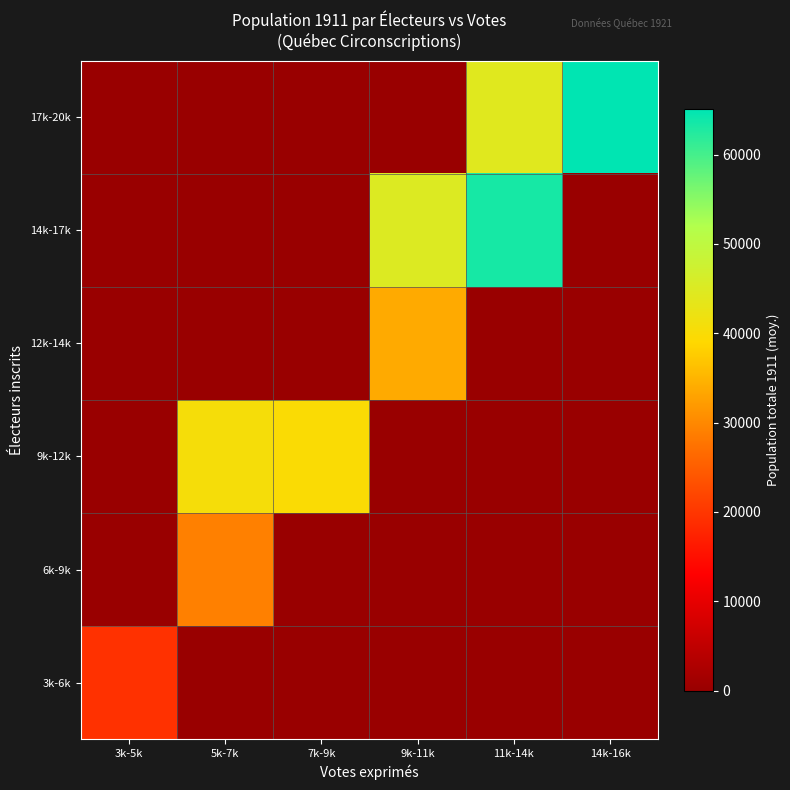

At which category is the sum across all series the highest?

11k-14k